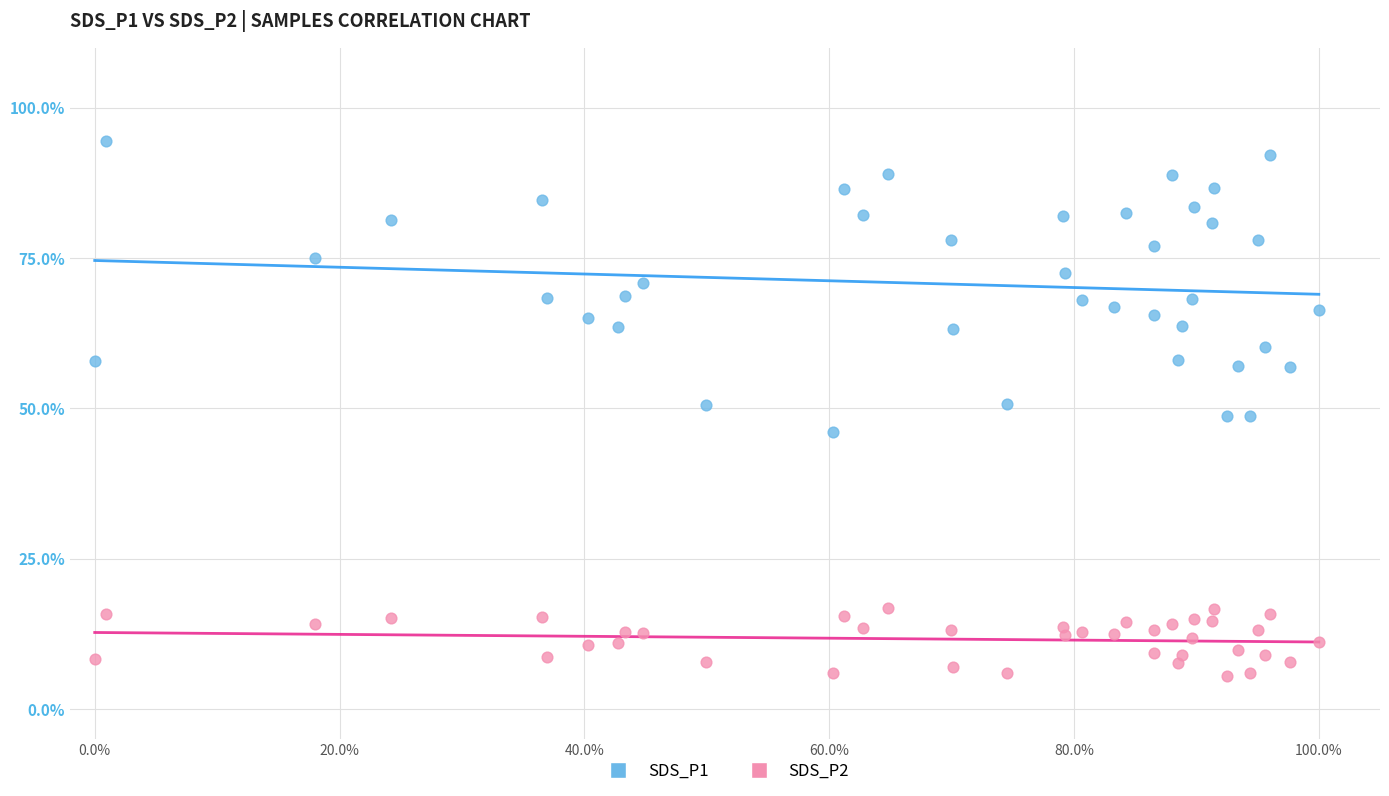

What are all the series names shown in the legend?

SDS_P1, SDS_P2